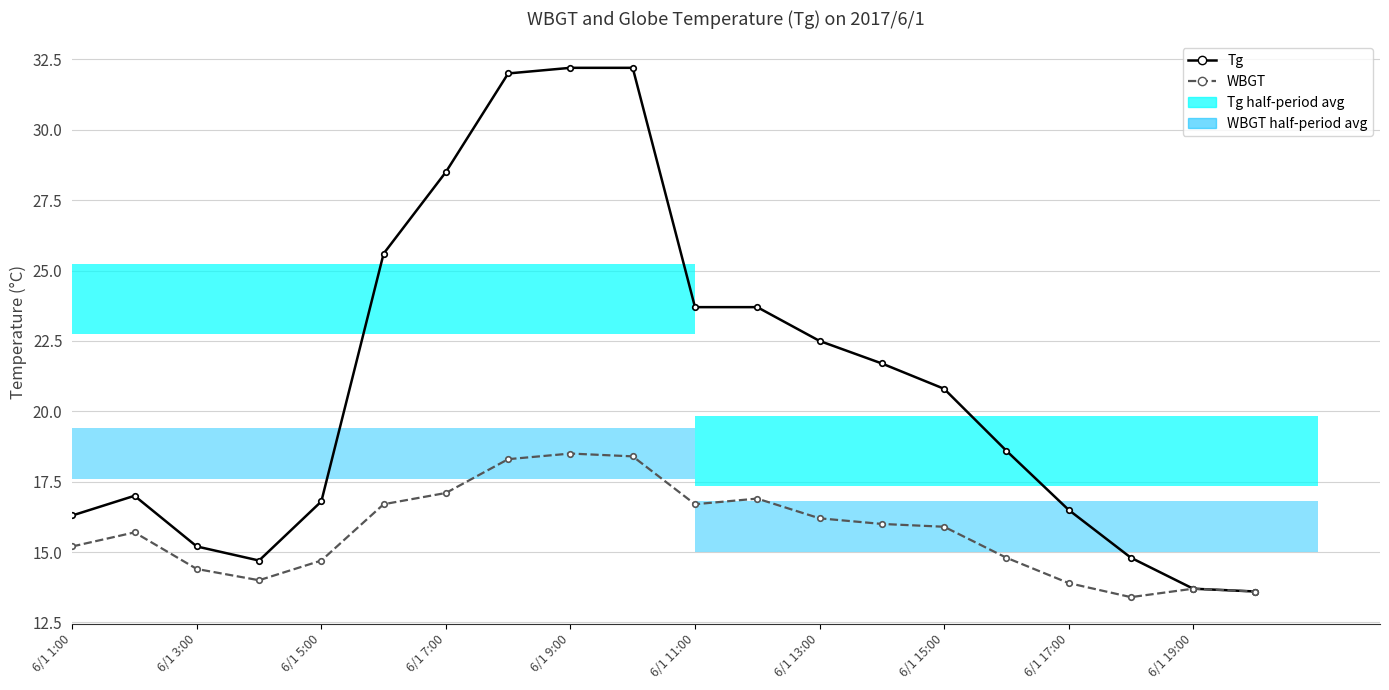

Reading left to right, what are all the values shown in this chart?

Tg: 16.3	17.0	15.2	14.7	16.8	25.6	28.5	32.0	32.2	32.2	23.7	23.7	22.5	21.7	20.8	18.6	16.5	14.8	13.7	13.6
WBGT: 15.2	15.7	14.4	14.0	14.7	16.7	17.1	18.3	18.5	18.4	16.7	16.9	16.2	16.0	15.9	14.8	13.9	13.4	13.7	13.6